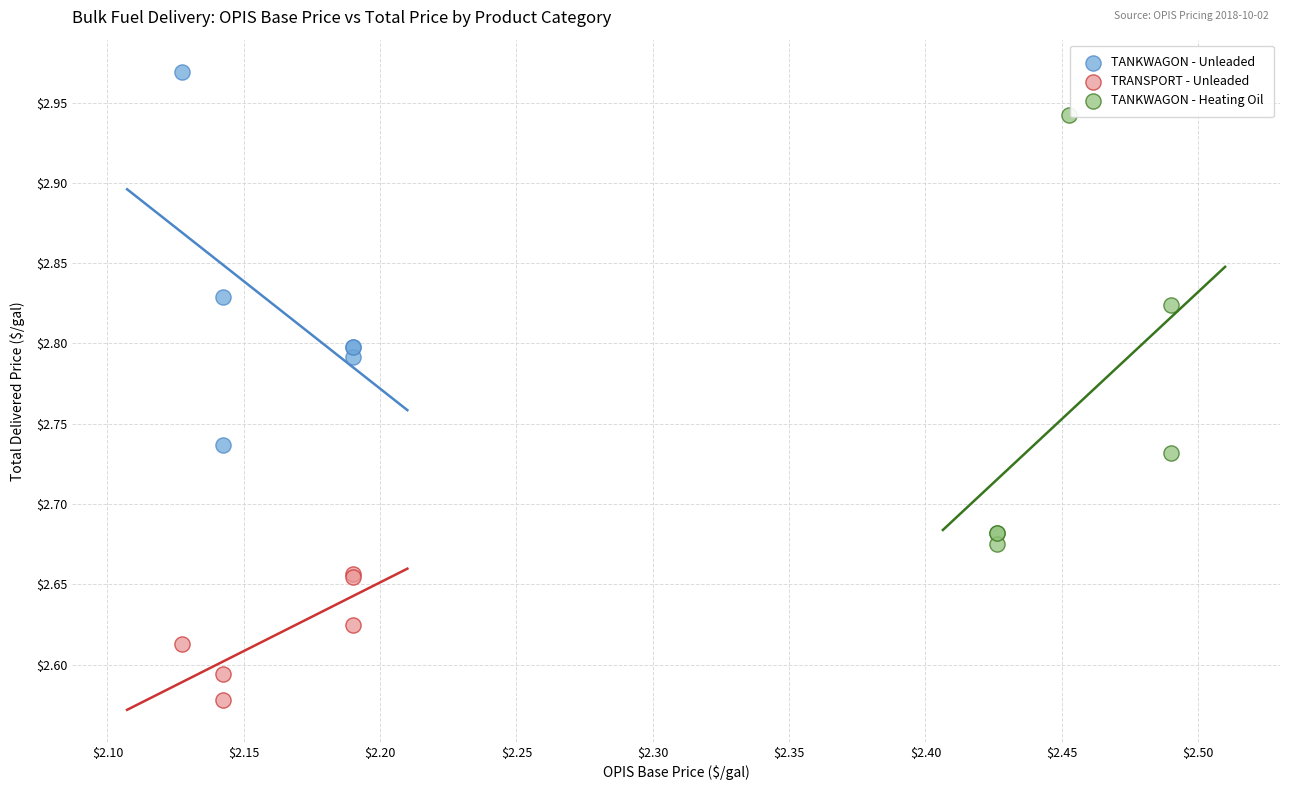

Which series has the widest spread of Y values?

TANKWAGON - Heating Oil